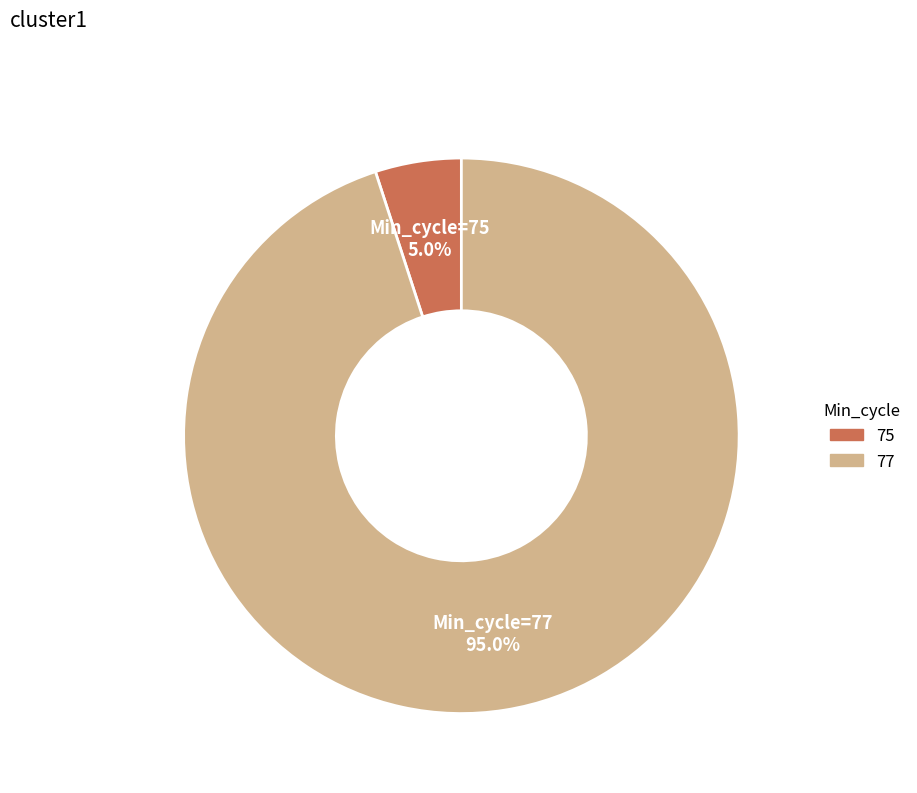

How many slices are in this pie chart?

2